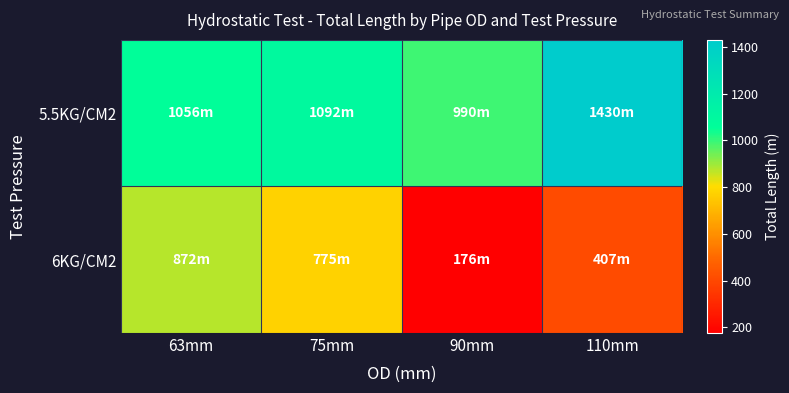

What is the maximum value shown in the chart?

1430.1